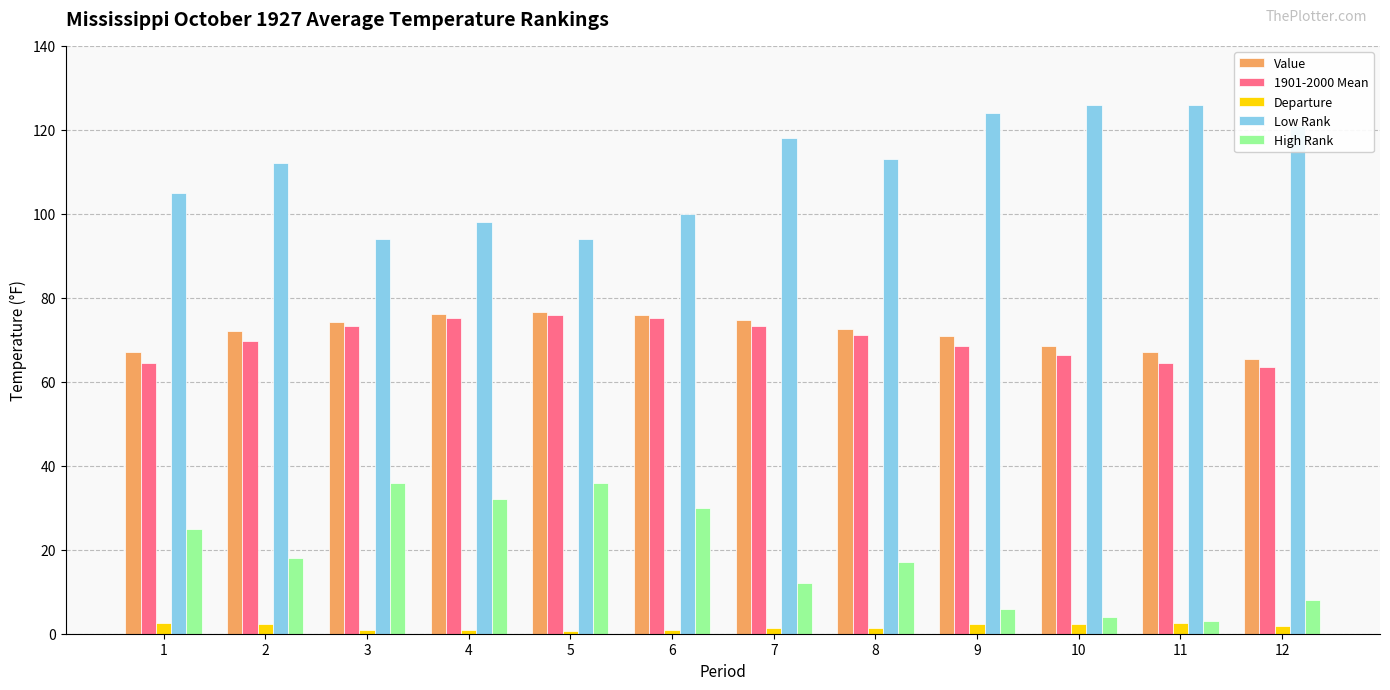

What is the minimum value for High Rank?

3.0